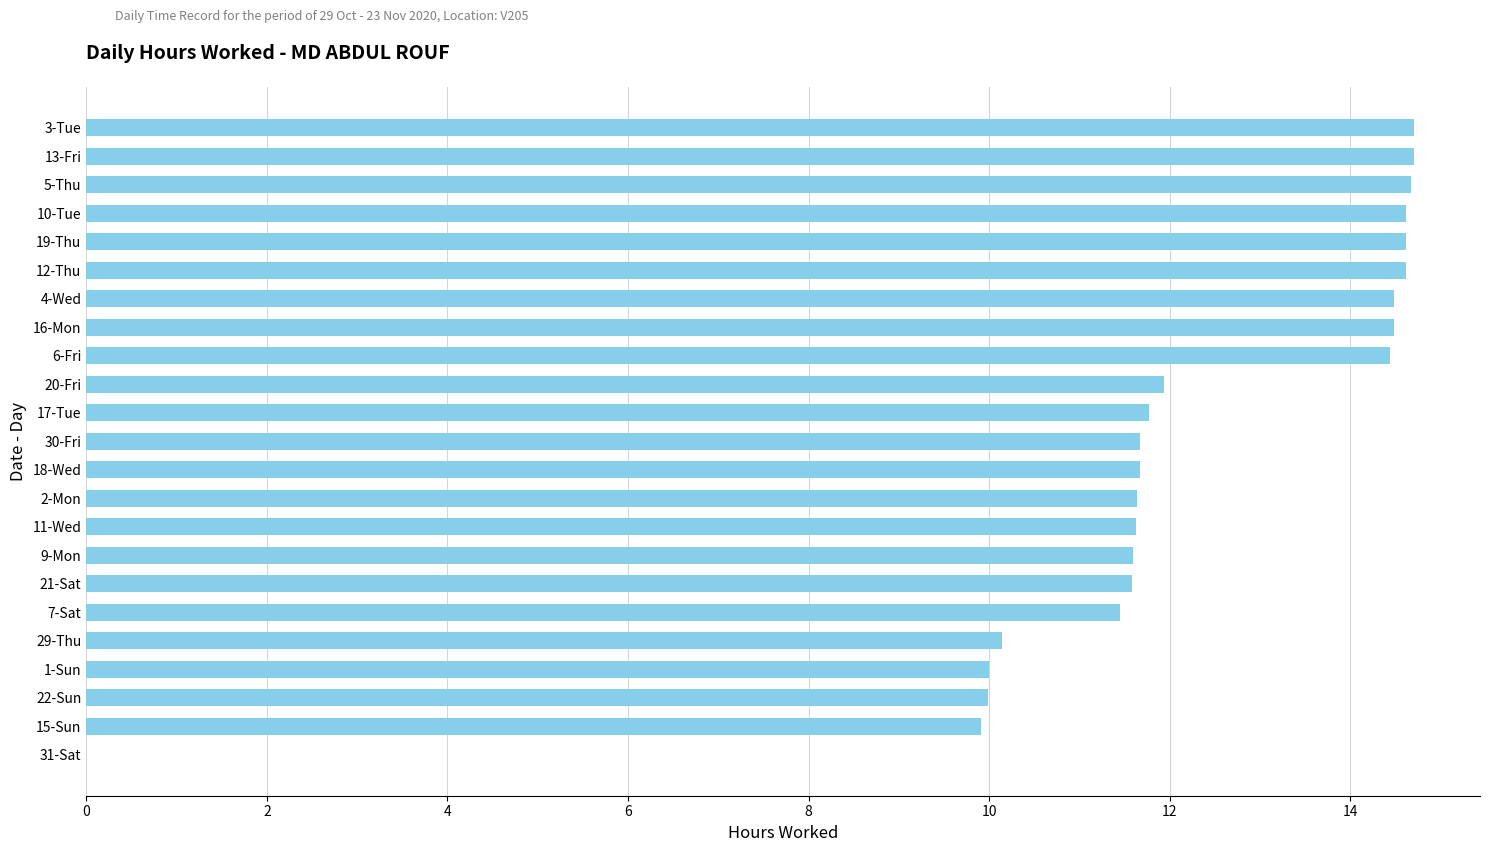

Which has a higher value, 22-Sun or 10-Tue?

10-Tue